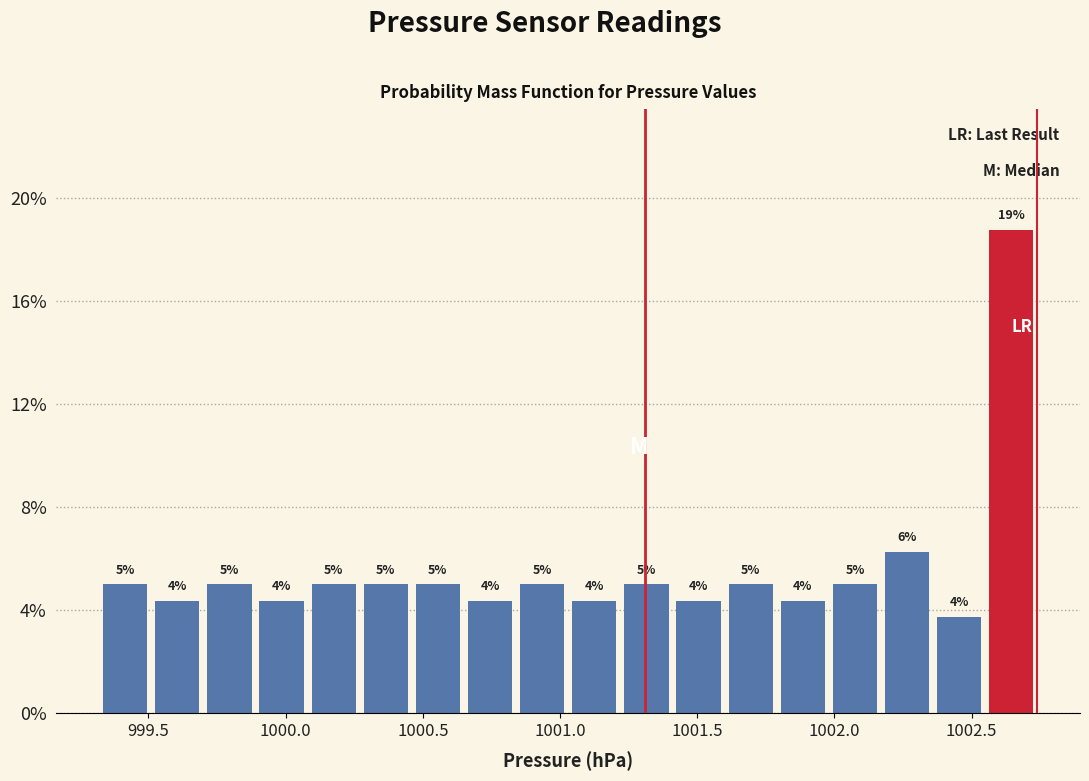

Around what value on the x-axis is the tallest bar? Give the approximate position of its centre, as read against the axis.

1002.65